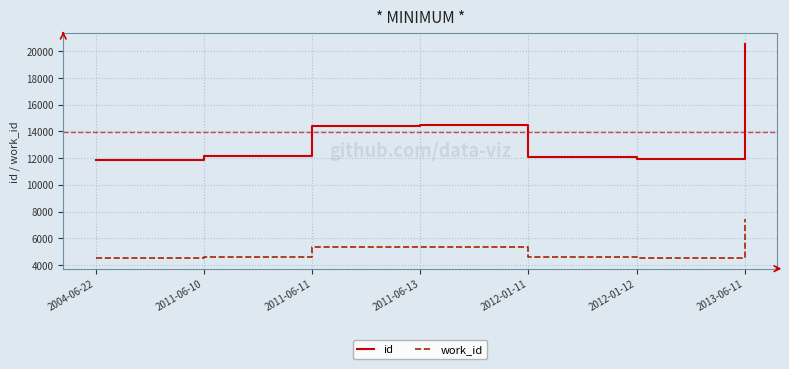

True or false: work_id and id cross at least once.

False